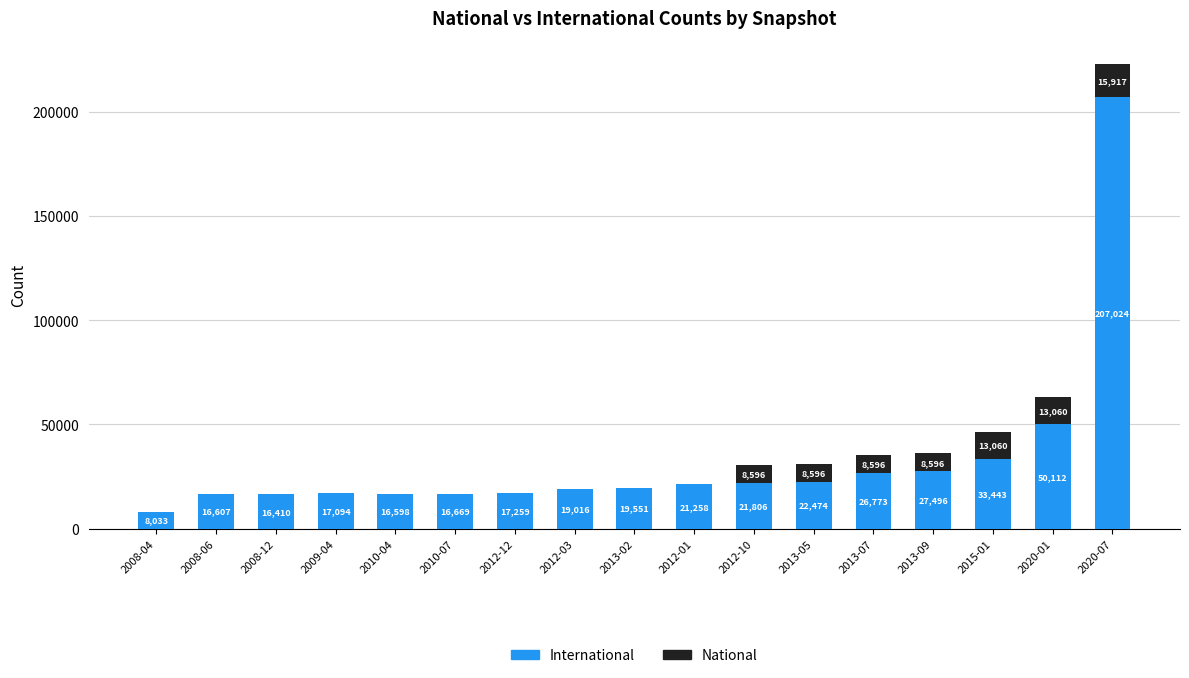

The value of International at 2008-04 is 8033. True or false?

True